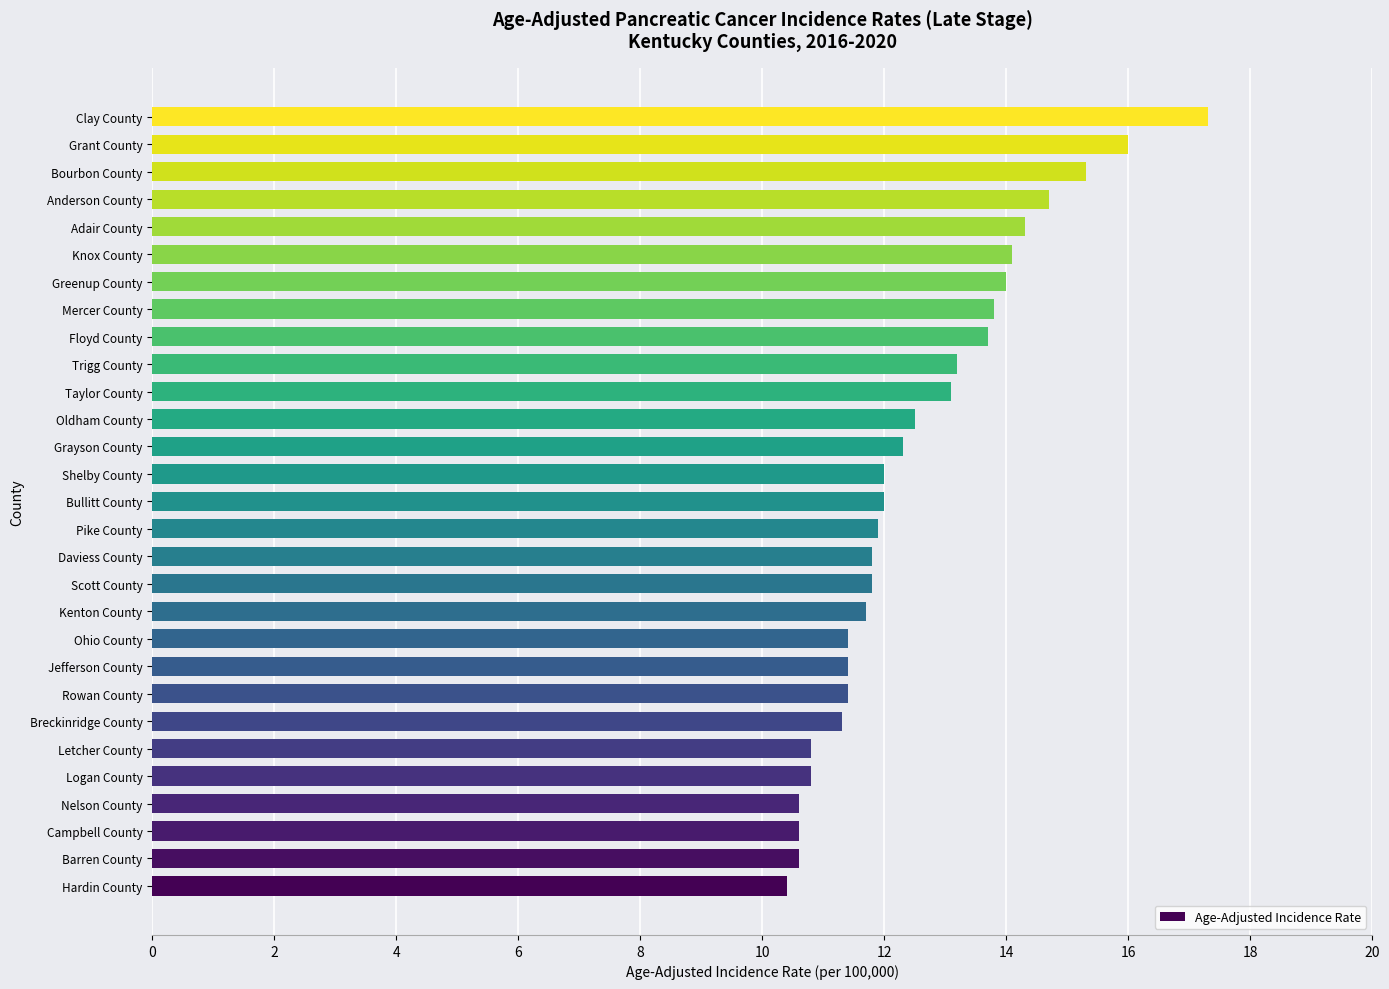

The value at Shelby County is 17.7. True or false?

False